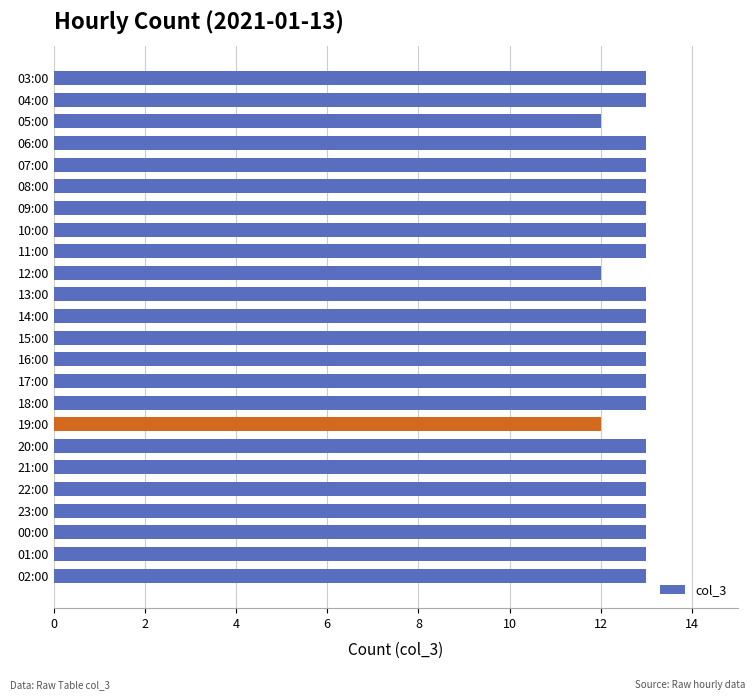

What is the ratio of the value at 23:00 to the value at 13:00?

1.0